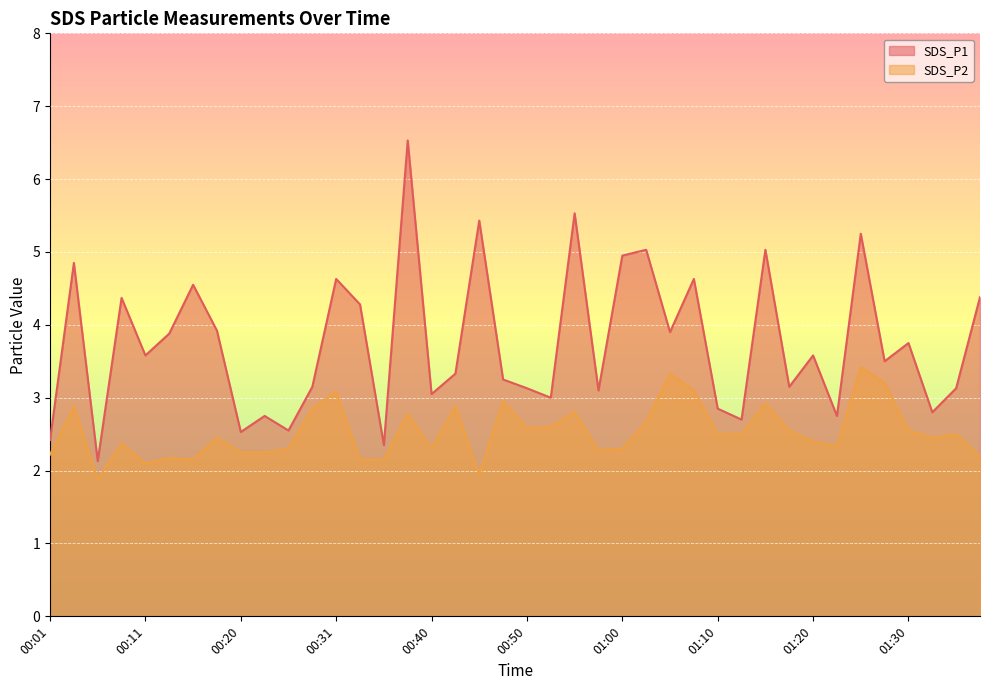

What is the average value of the SDS_P1 series?

3.7